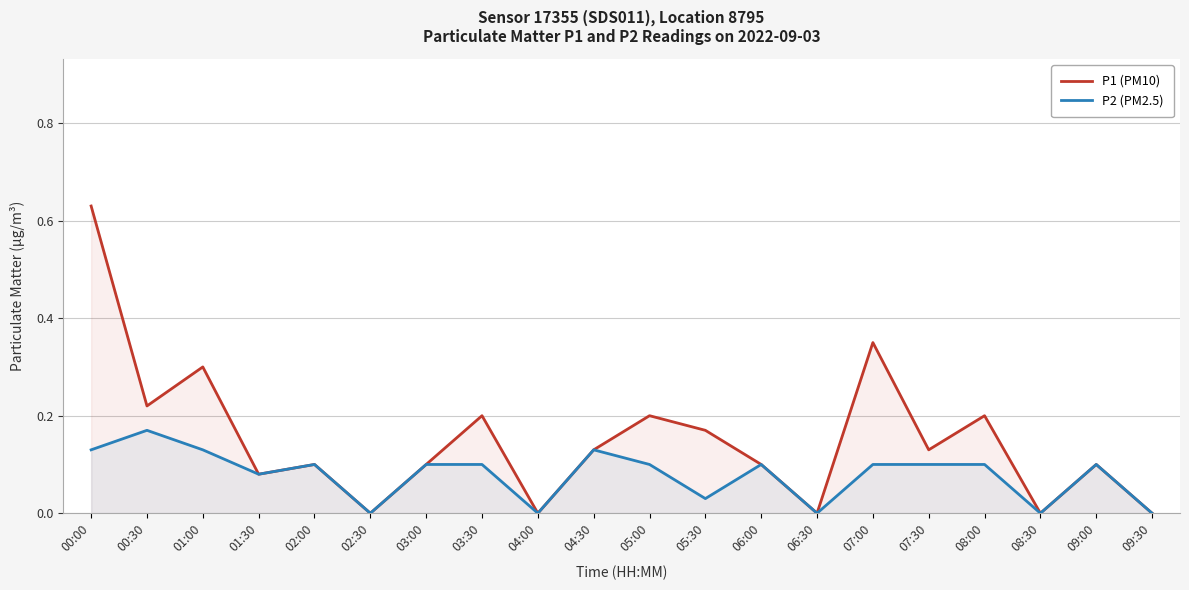

List the series in order of their peak value, lowest first.

P2 (PM2.5), P1 (PM10)